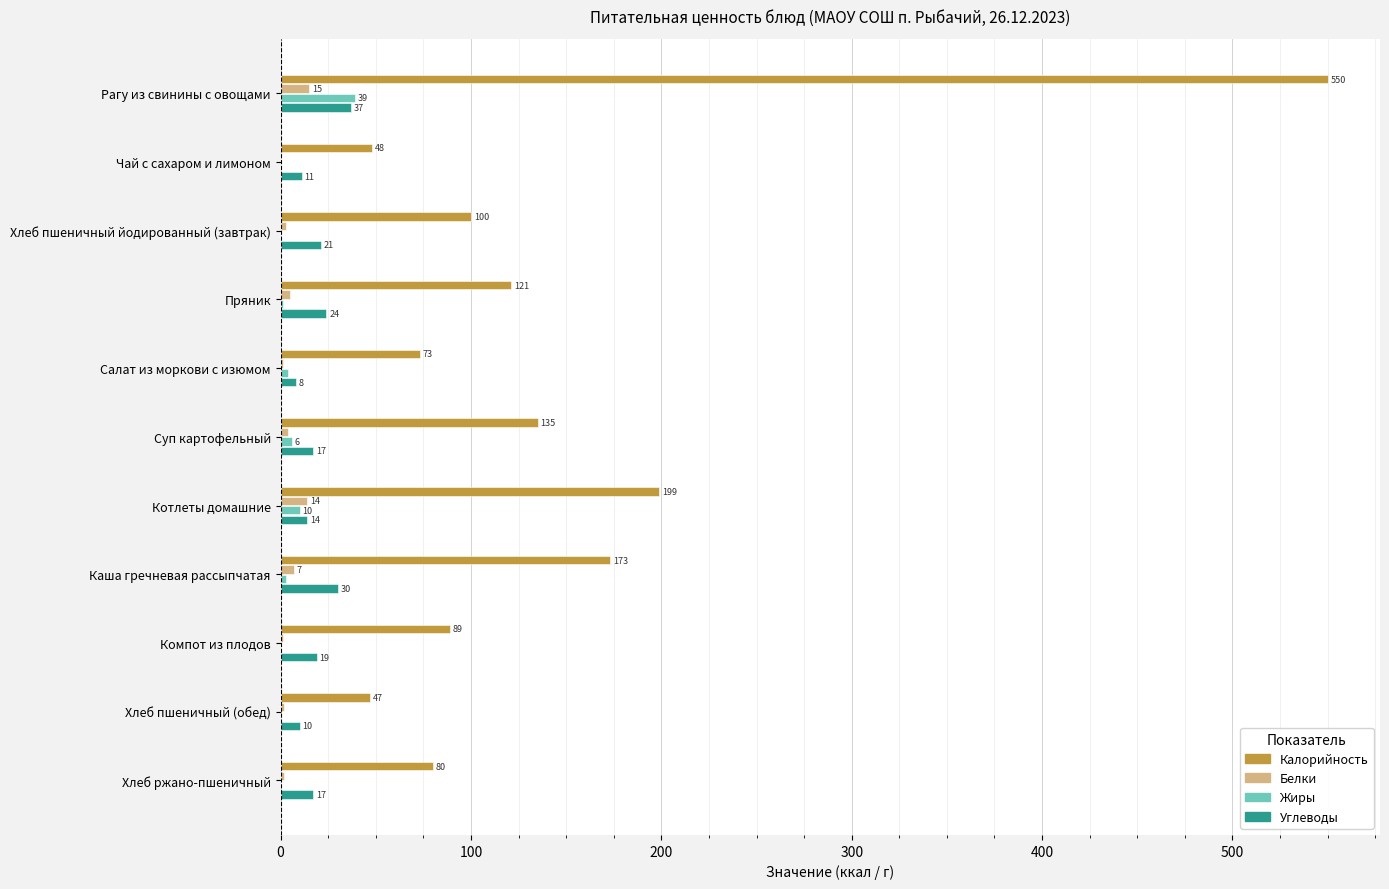

What is the average value of the Калорийность series?

147